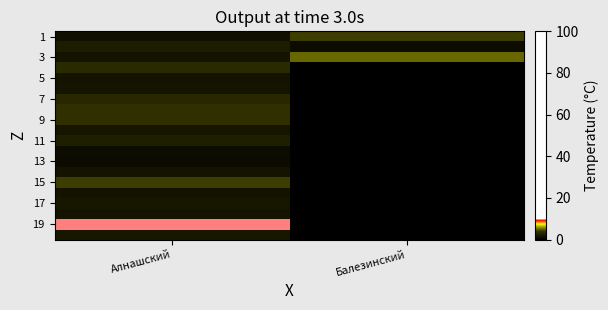

At how many categories does at least one series exceed 12?

2